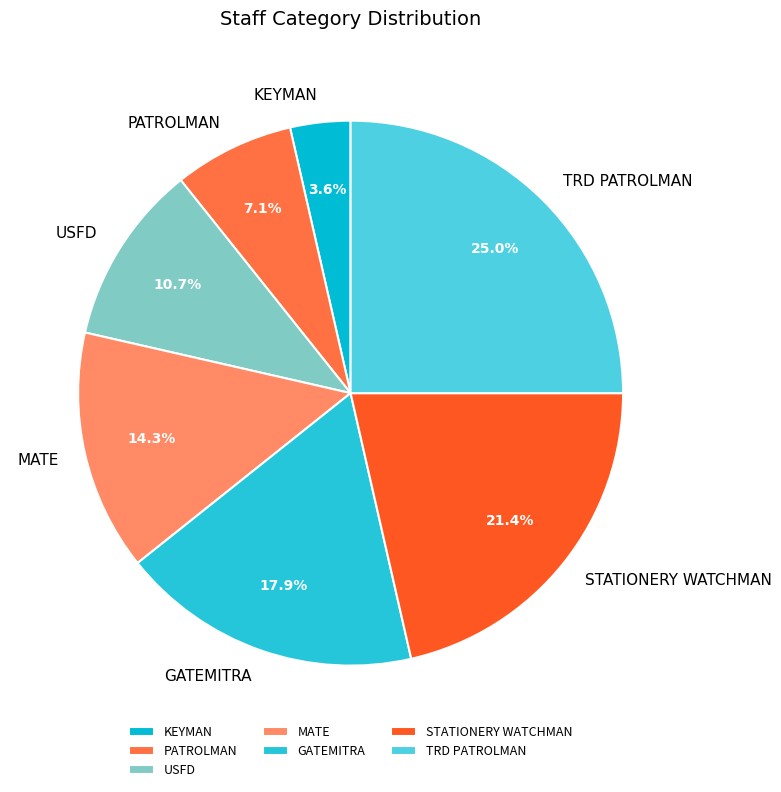

Combined, what portion of the pie is STATIONERY WATCHMAN and GATEMITRA?

39.3%